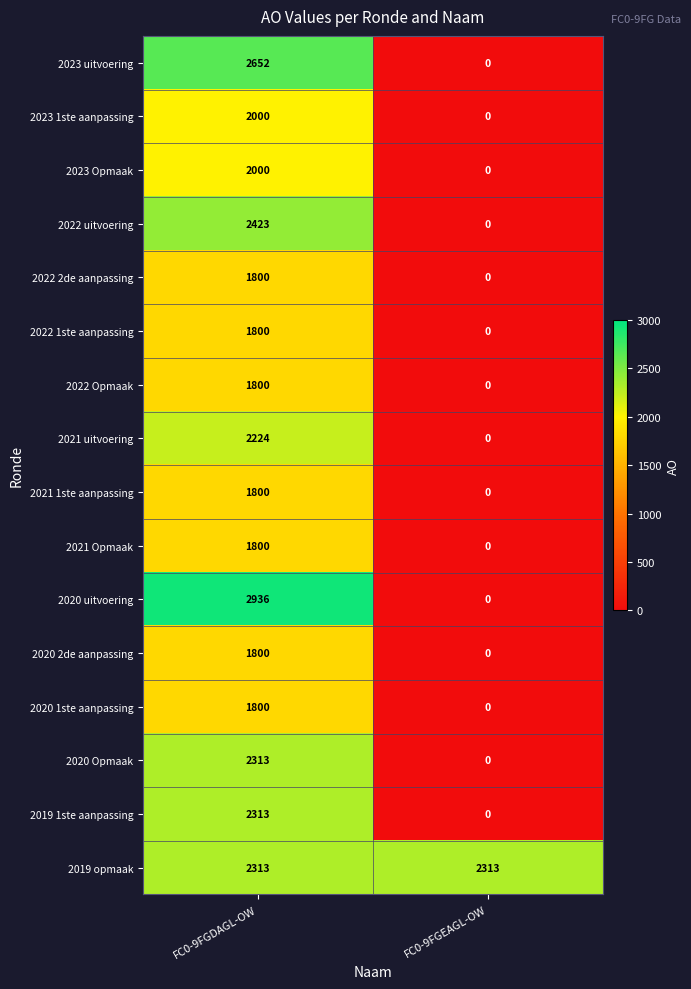

List the labels in order of 2021 1ste aanpassing value, largest first.

FC0-9FGDAGL-OW, FC0-9FGEAGL-OW